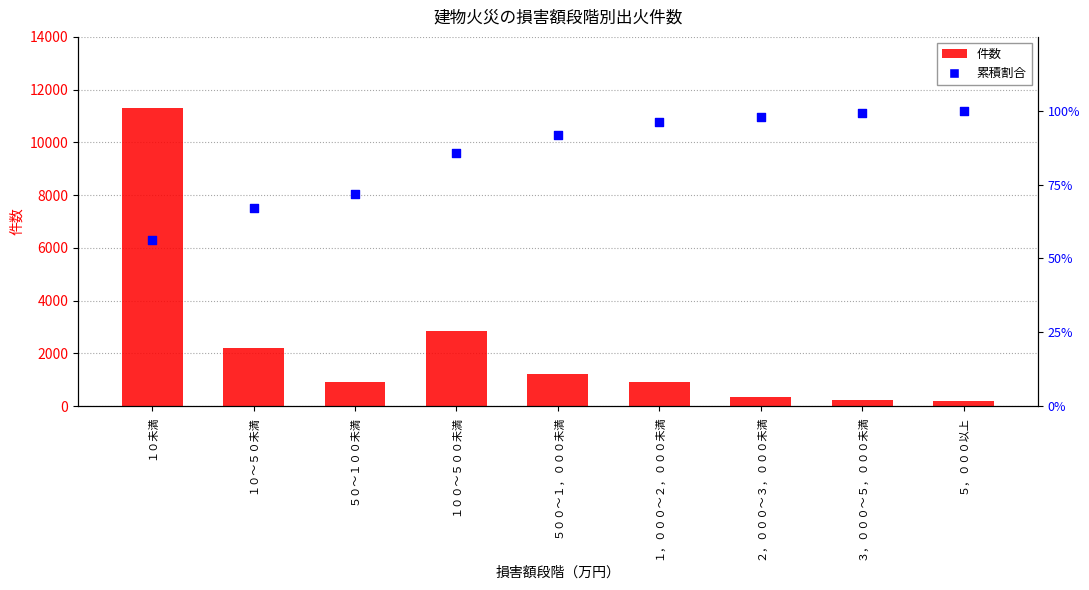

Which series reaches the minimum Y coordinate?

累積割合